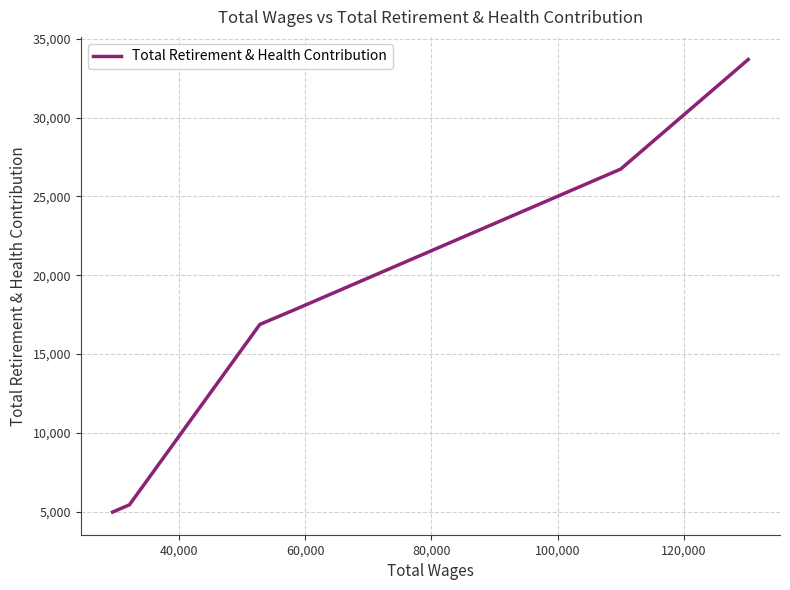

What is the difference between the maximum and minimum values?

28725